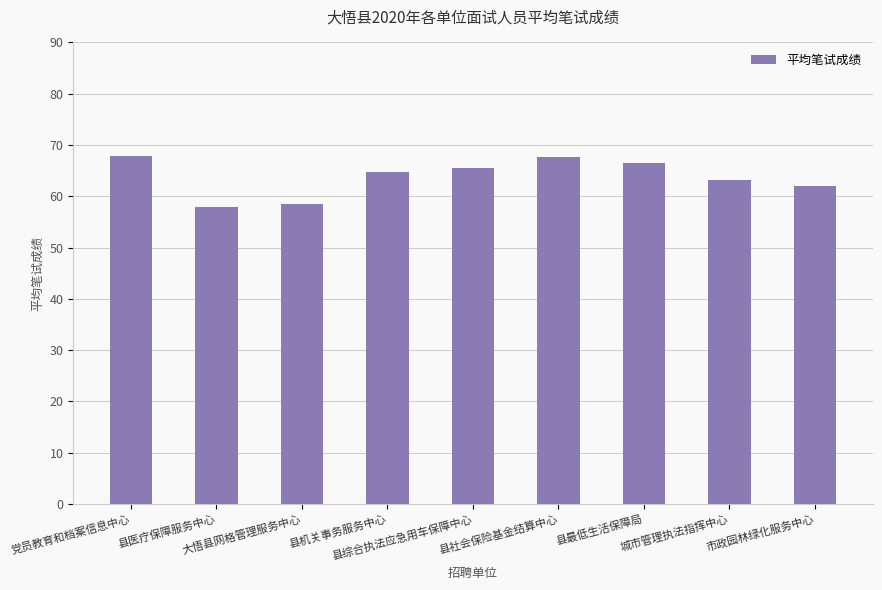

What is the label of the 9th bar from the right?

党员教育和档案信息中心